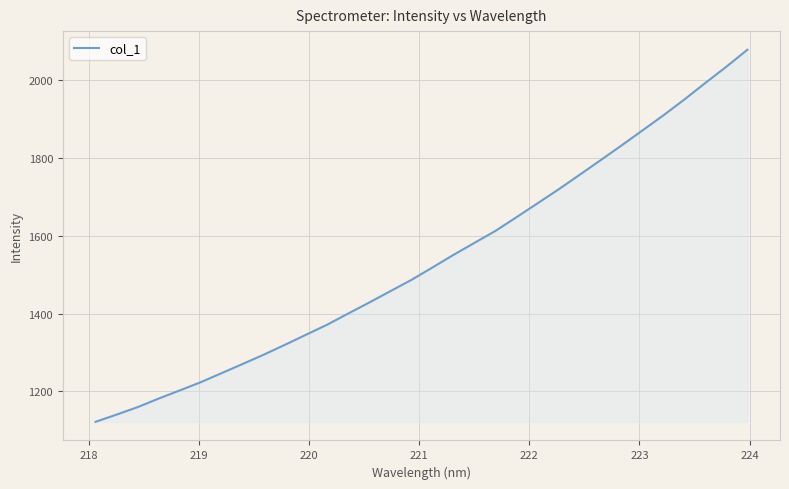

What is the maximum value shown in the chart?

2077.8